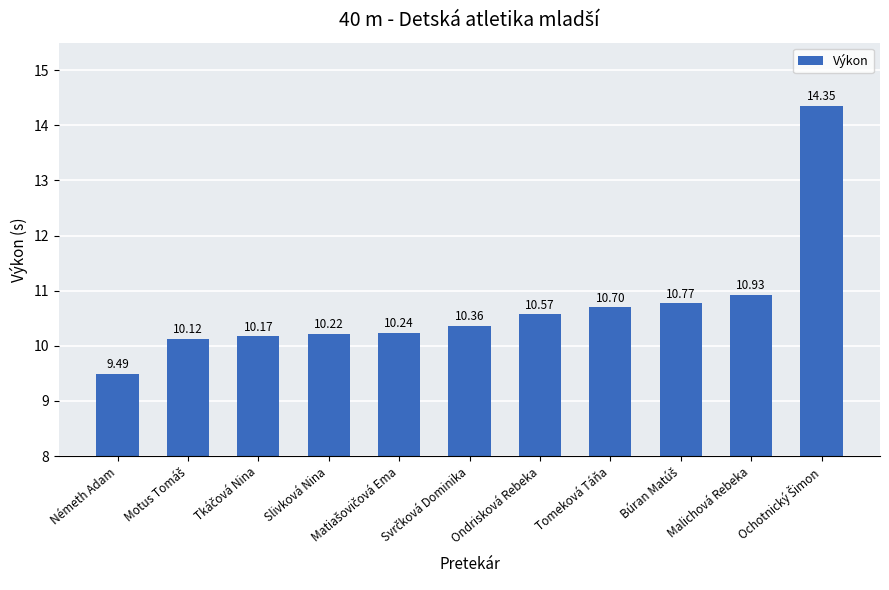

What is the sum of all values?

117.9